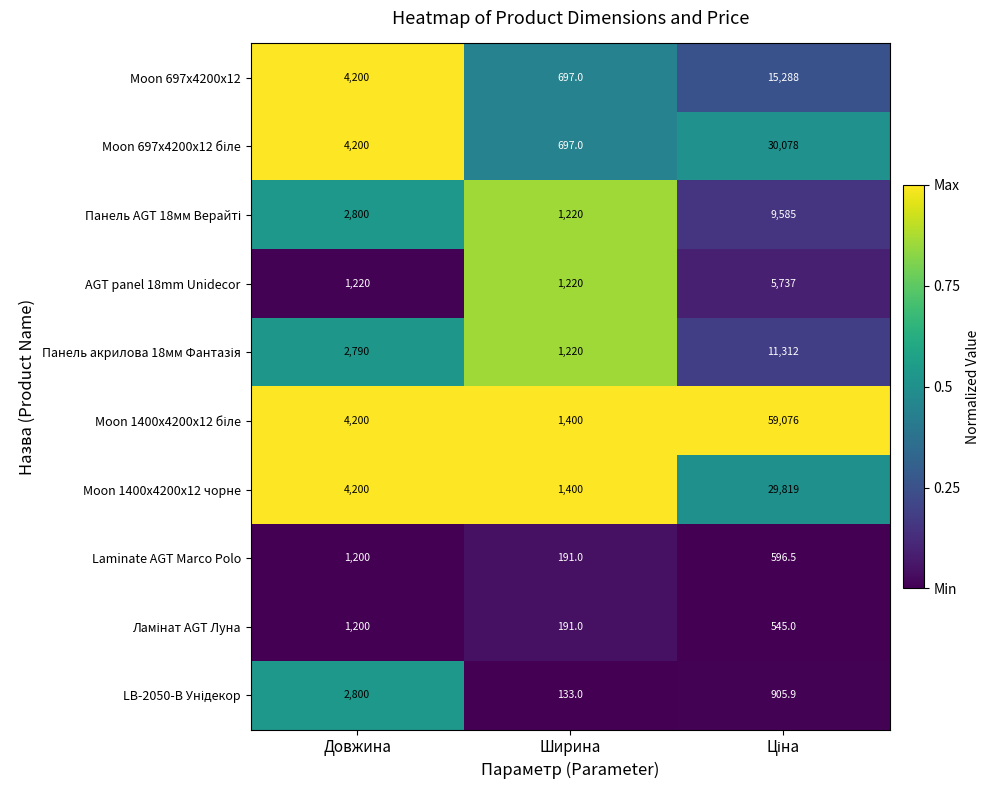

What is the difference between the highest and lowest values at Довжина?

3000.0